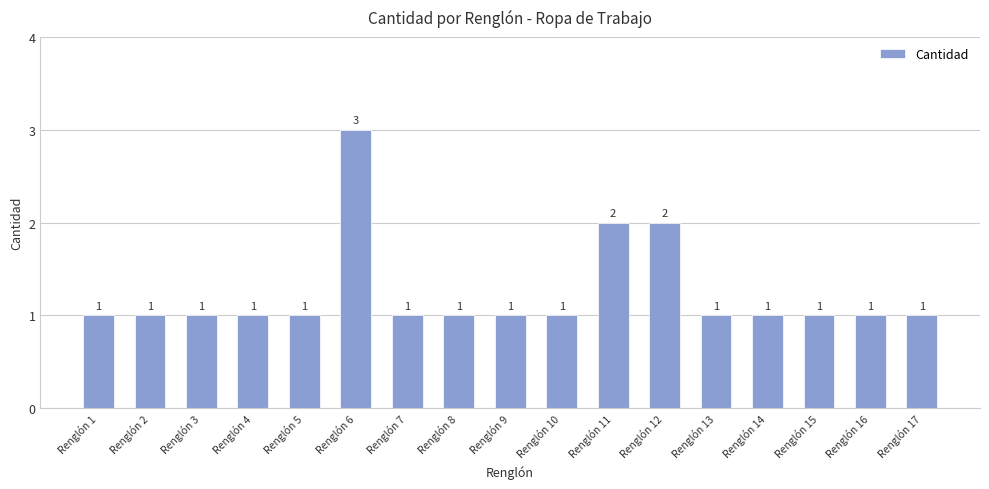

What is the ratio of the value at Renglón 1 to the value at Renglón 2?

1.0